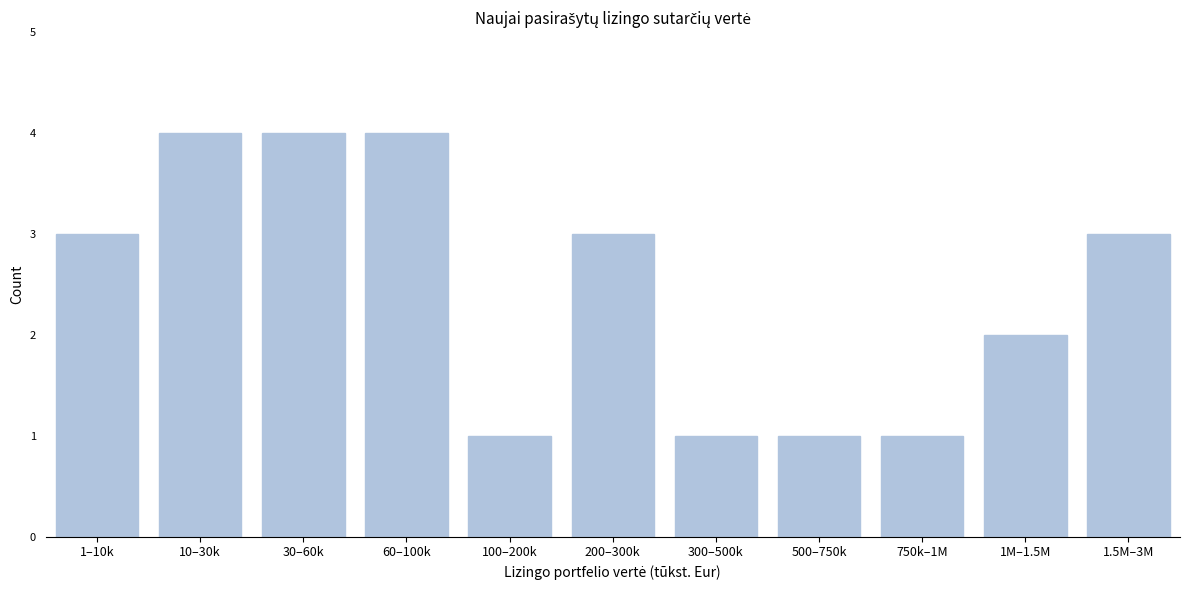

Reading left to right, what are all the values shown in this chart?

1–10k=3	10–30k=4	30–60k=4	60–100k=4	100–200k=1	200–300k=3	300–500k=1	500–750k=1	750k–1M=1	1M–1.5M=2	1.5M–3M=3